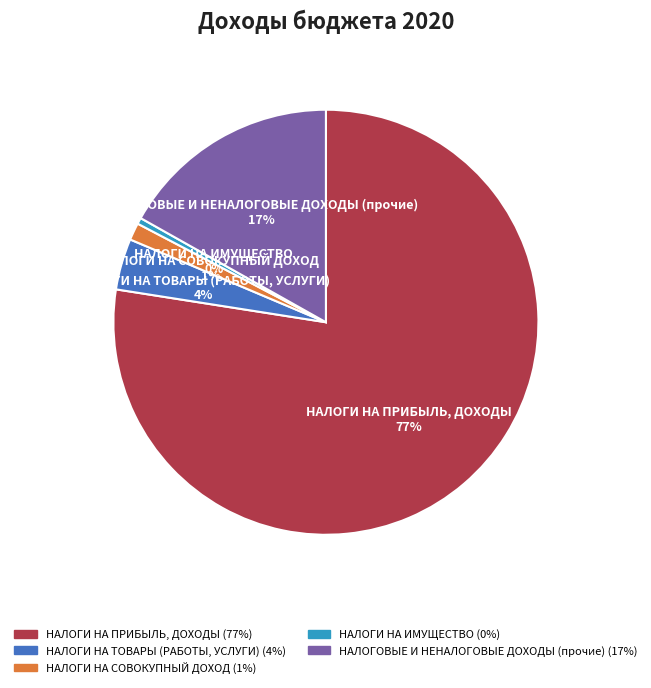

To the nearest percent, what is the combined percentage of НАЛОГИ НА ТОВАРЫ (РАБОТЫ, УСЛУГИ) and НАЛОГОВЫЕ И НЕНАЛОГОВЫЕ ДОХОДЫ (прочие)?

21%